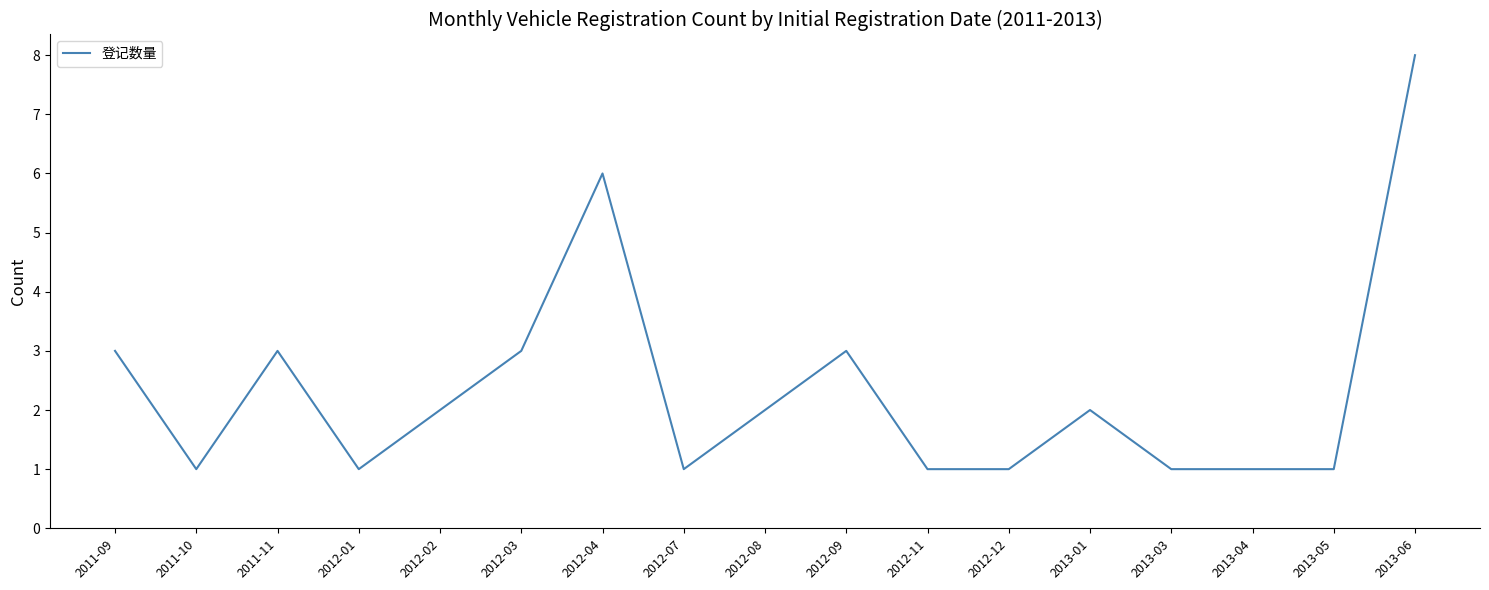

What is the difference between the maximum and minimum values?

7